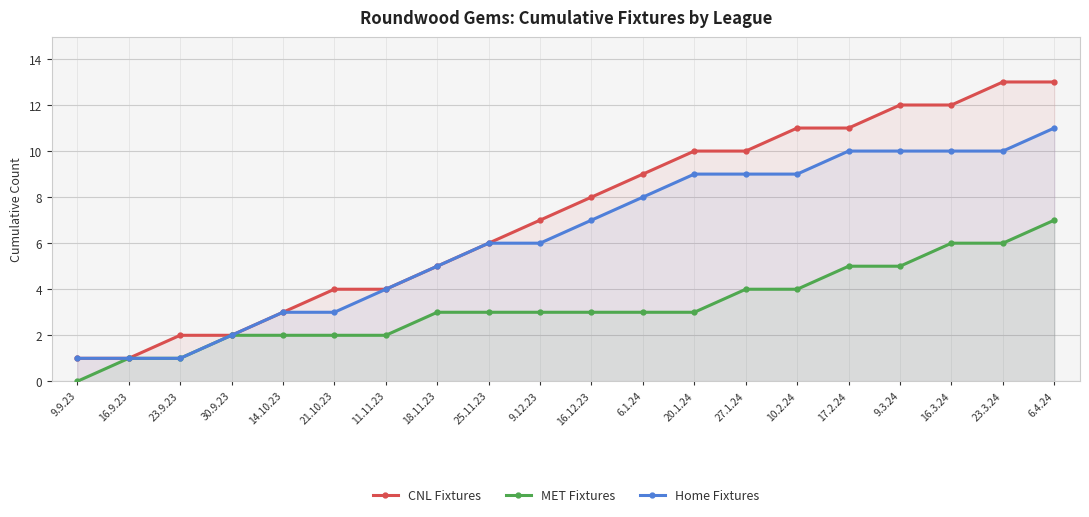

The CNL Fixtures series shows 6 at 25.11.23. True or false?

True